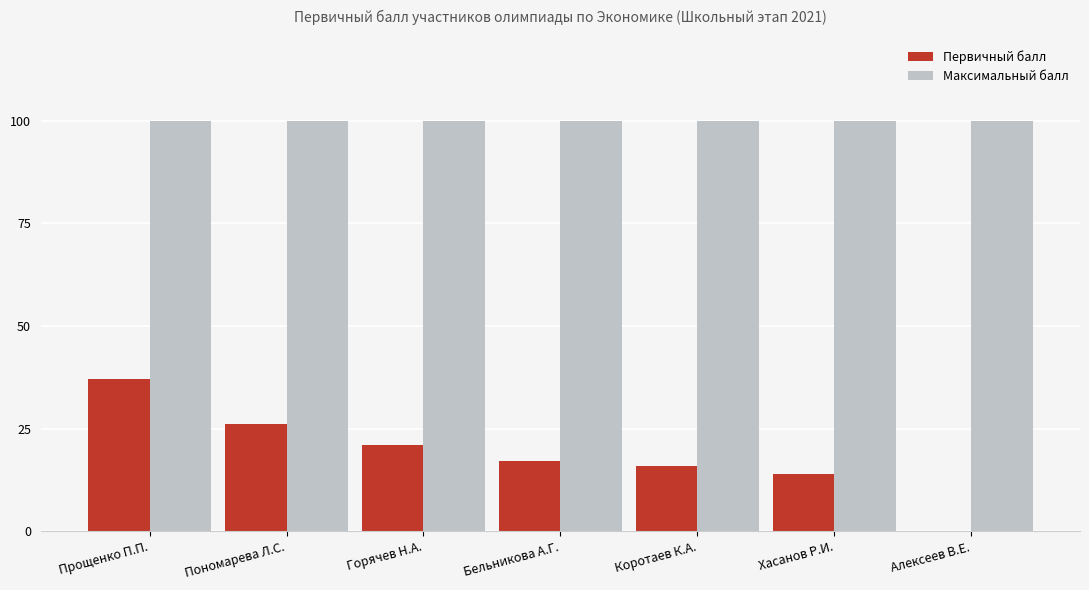

Which series has the widest spread of values?

Первичный балл